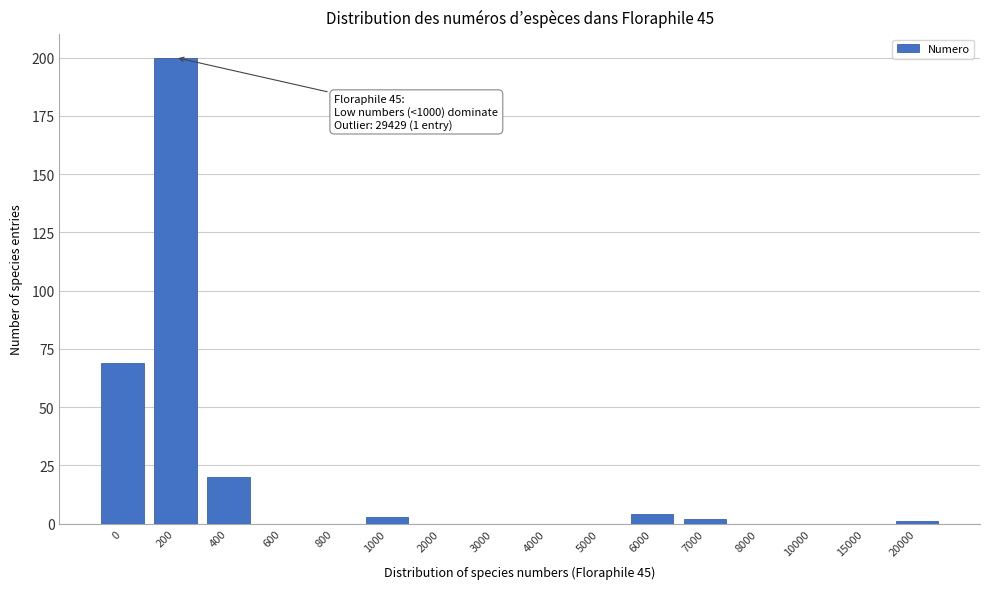

Reading left to right, transcribe all the data shown in this chart.

0=69	200=200	400=20	600=0	800=0	1000=3	2000=0	3000=0	4000=0	5000=0	6000=4	7000=2	8000=0	10000=0	15000=0	20000=1